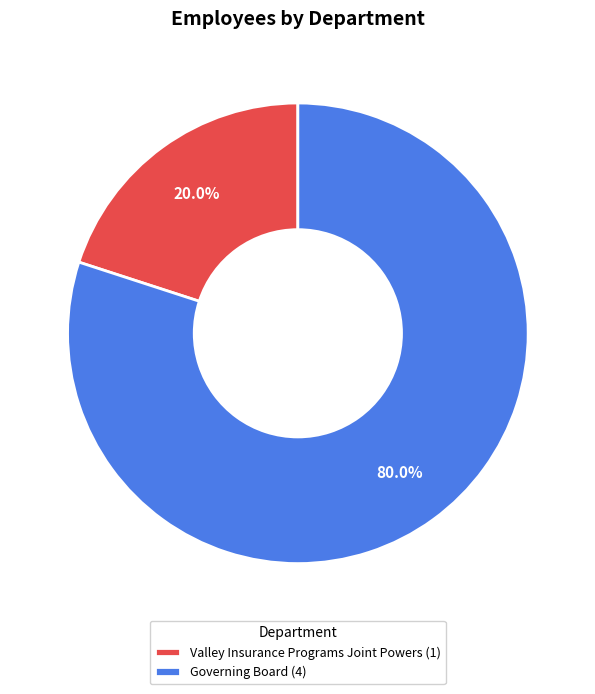

Which has a higher value, Valley Insurance Programs Joint Powers or Governing Board?

Governing Board